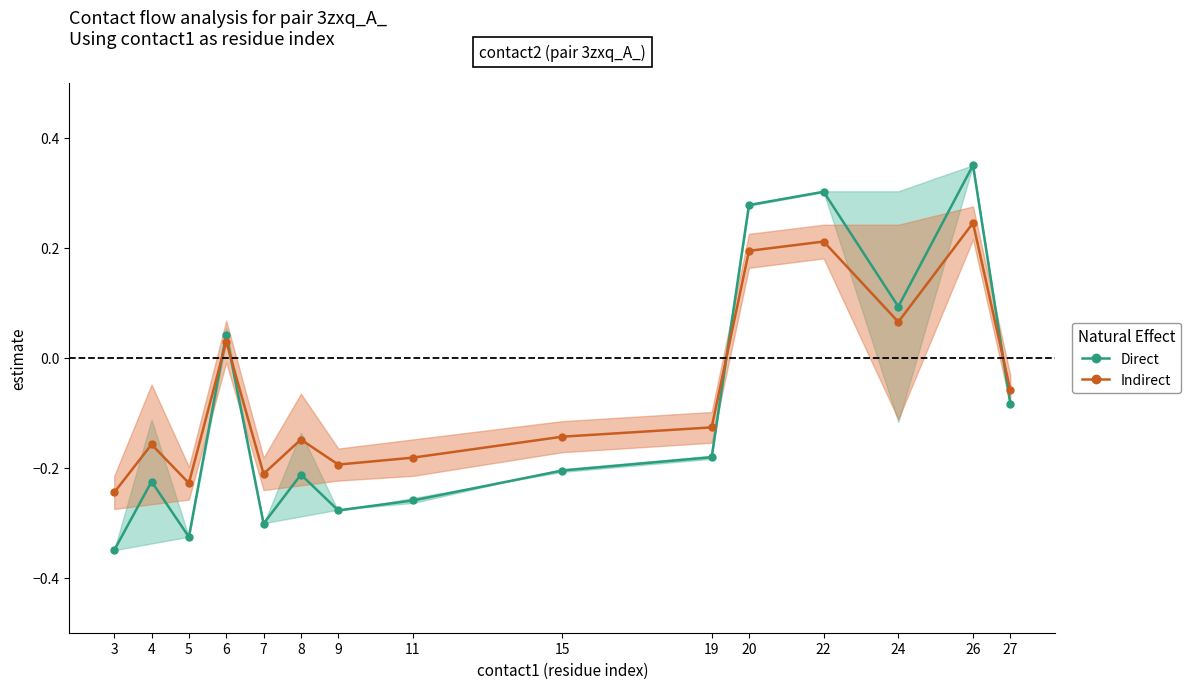

Between 22 and 26, which series saw the biggest shift?

Direct